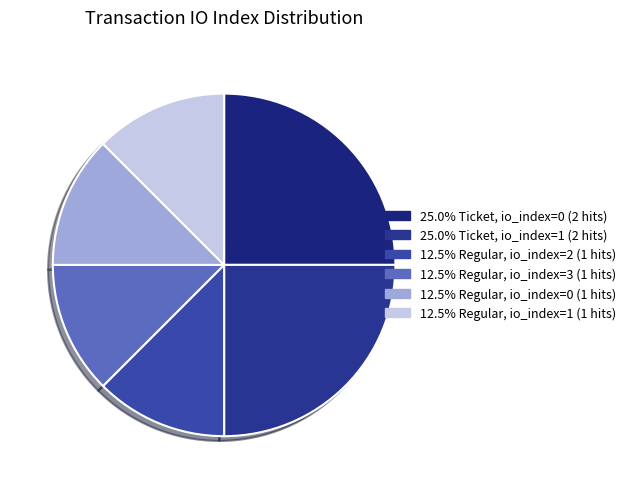

How many slices are in this pie chart?

6